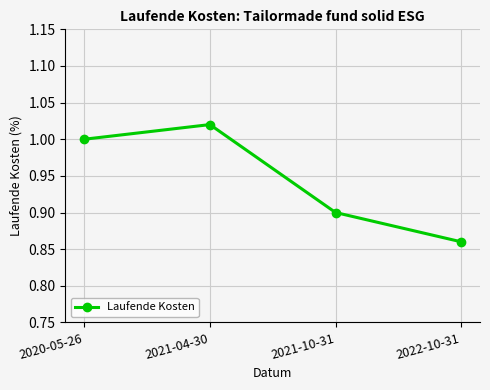

Rank the categories by value from lowest to highest.

2022-10-31, 2021-10-31, 2020-05-26, 2021-04-30